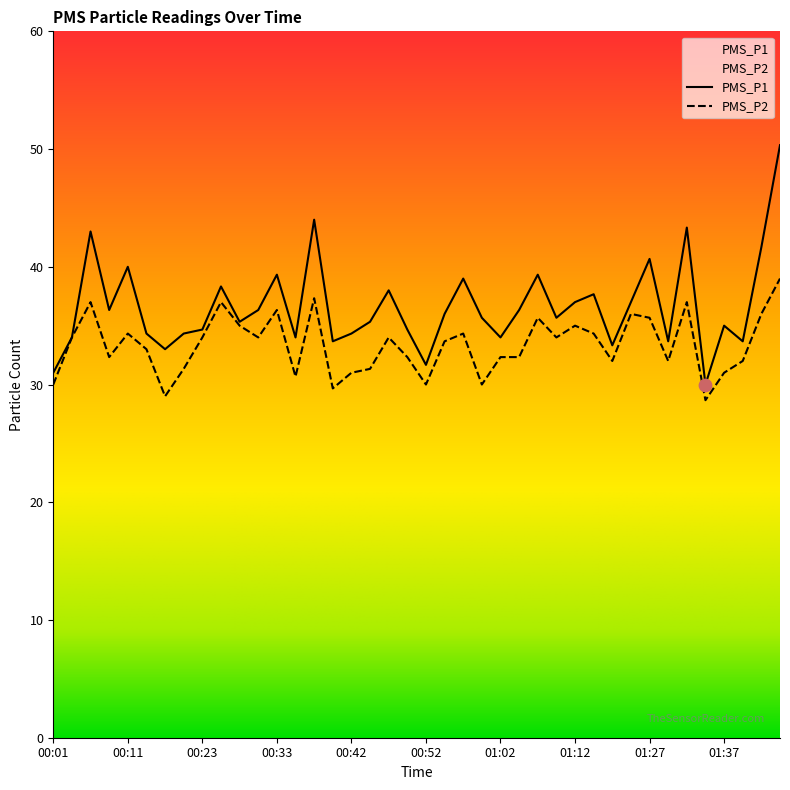

Which series reaches the minimum Y coordinate?

PMS_P2